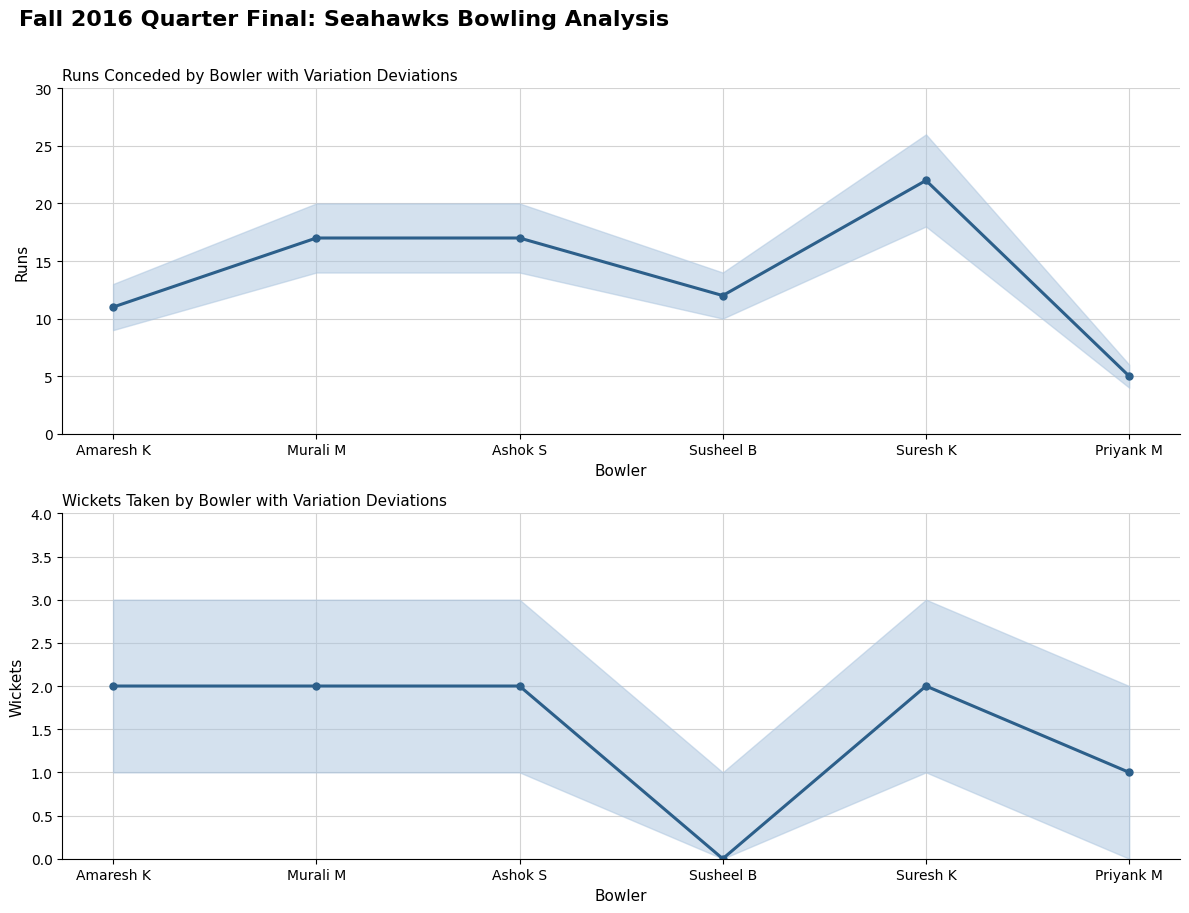

Between Suresh K and Priyank M, which is larger?

Suresh K